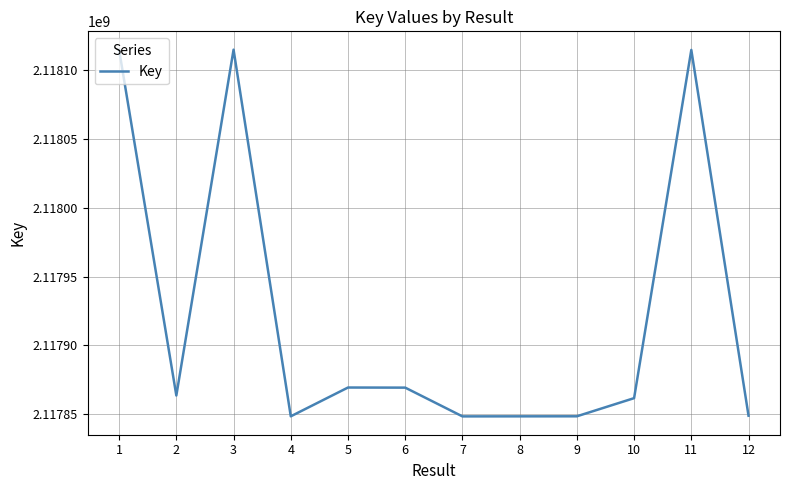

Is this an area chart (filled region under the line)?

No